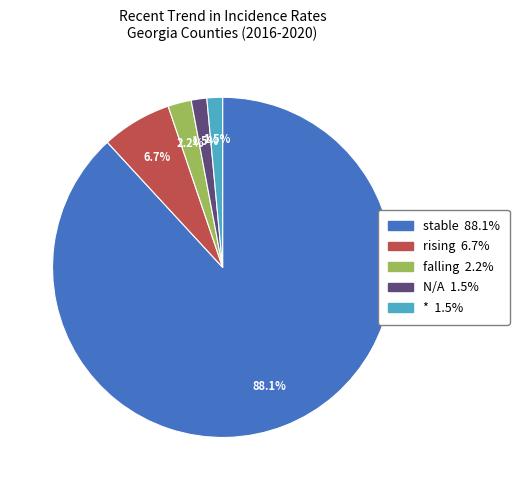

Does any single category account for the majority?

Yes